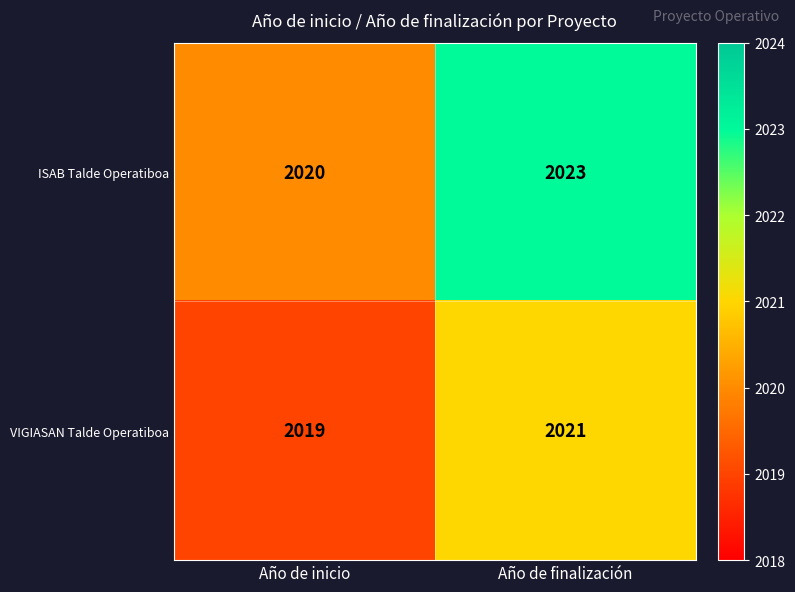

What is the maximum value shown in the chart?

2023